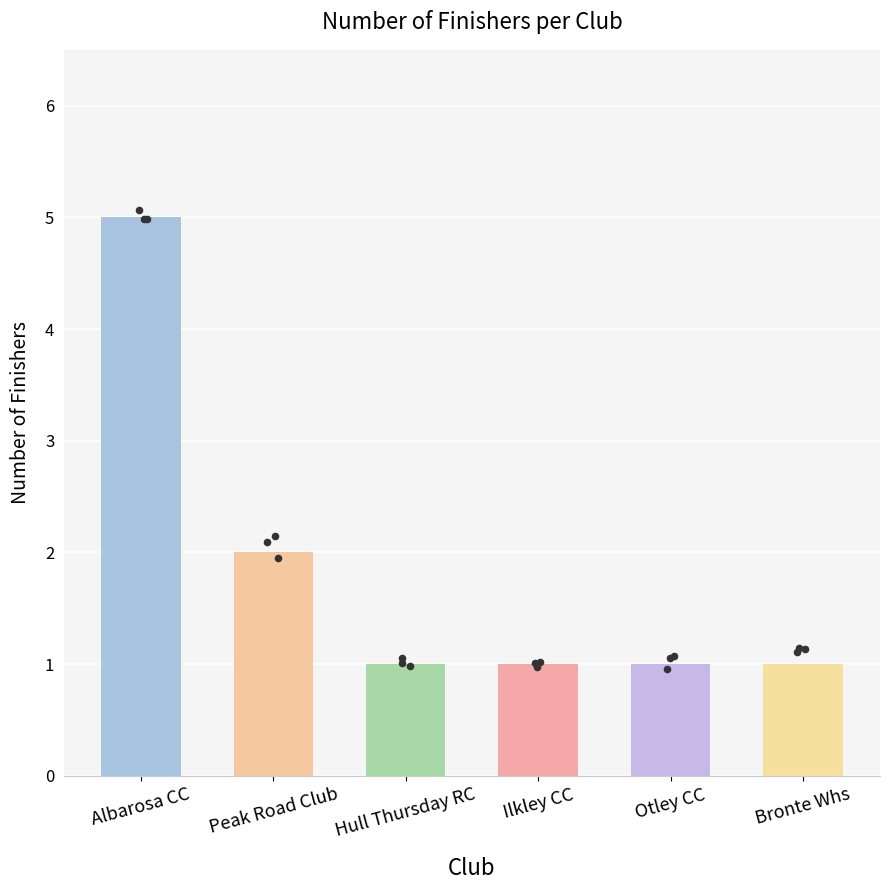

Which has a higher value, Bronte Whs or Albarosa CC?

Albarosa CC